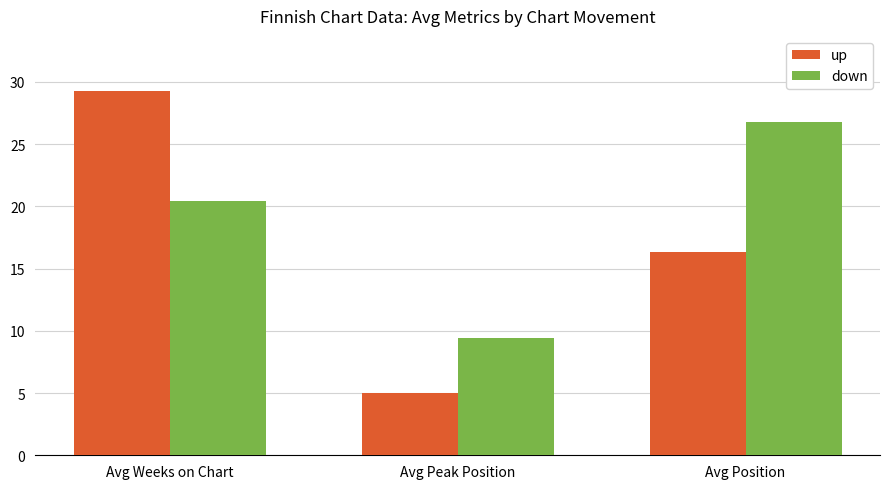

What is the label of the 1st bar from the right?

Avg Position